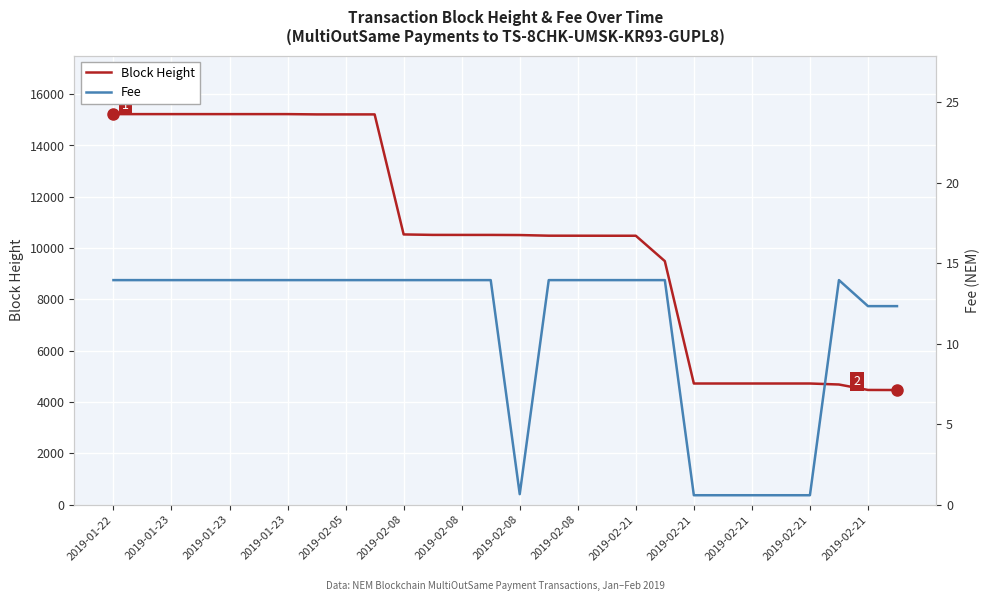

Does the chart display data point markers on the line(s)?

No